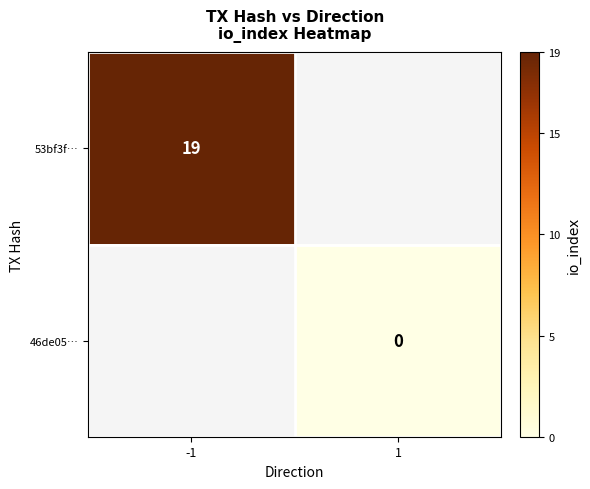

The 53bf3f… series shows 19 at -1. True or false?

True